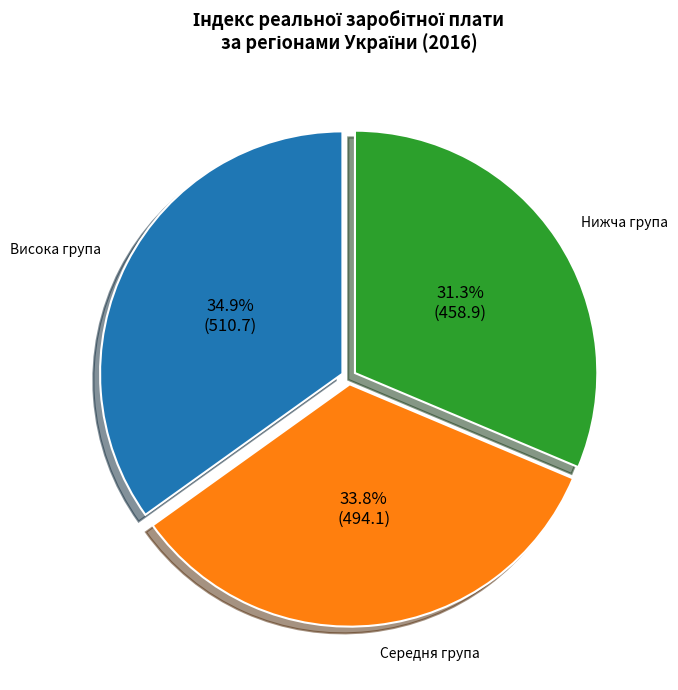

How many slices are in this pie chart?

3